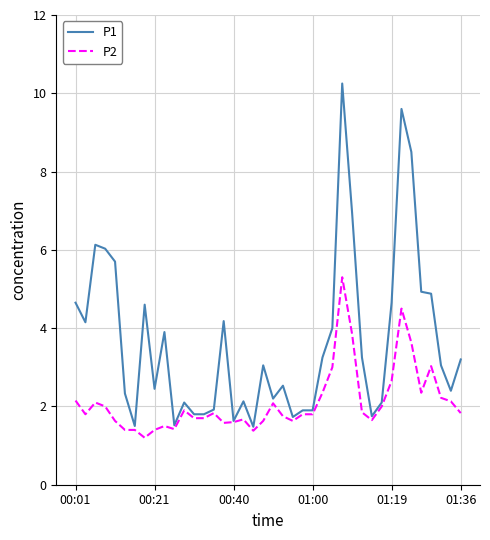

What is the smallest value displayed?

1.2